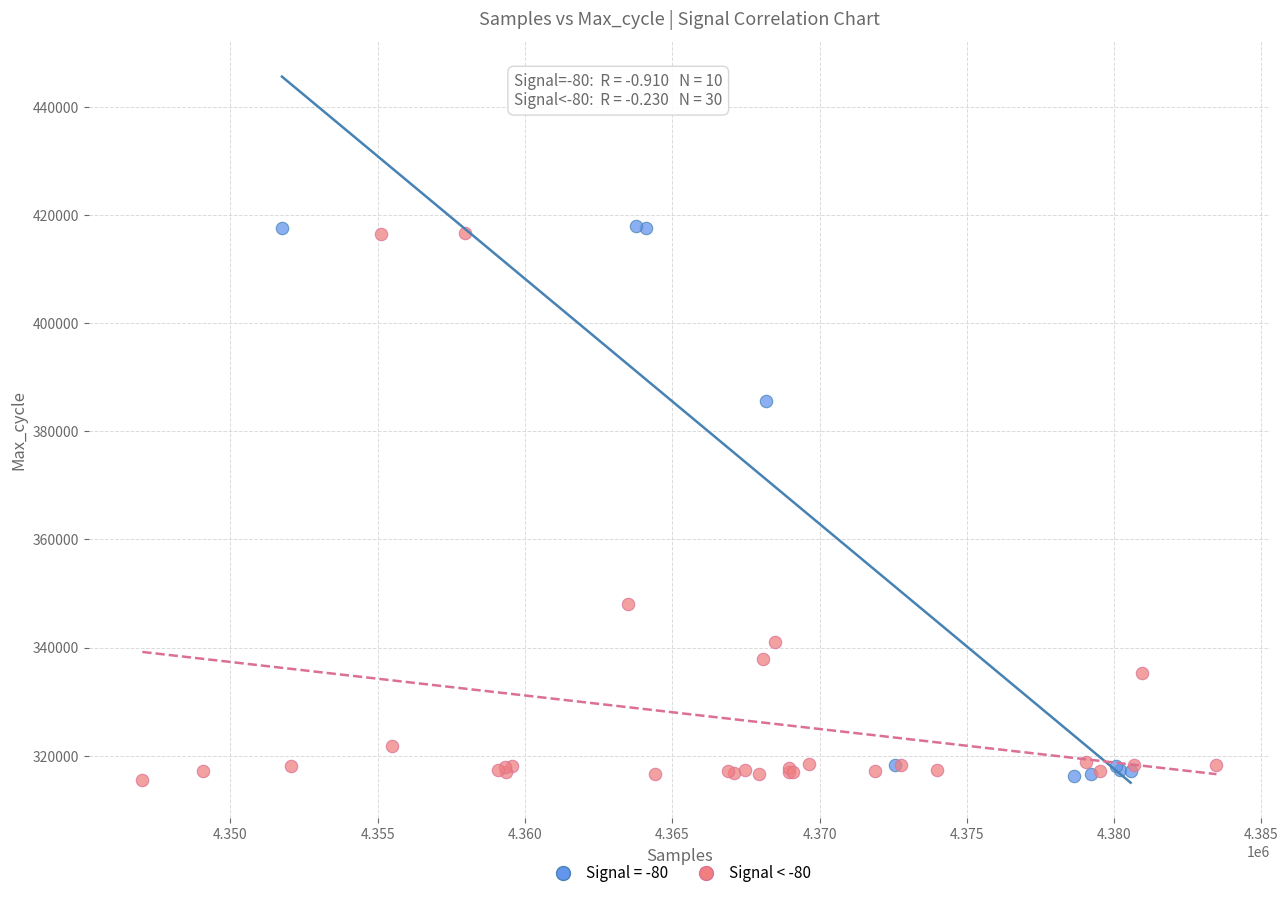

What are all the series names shown in the legend?

Signal = -80, Signal < -80